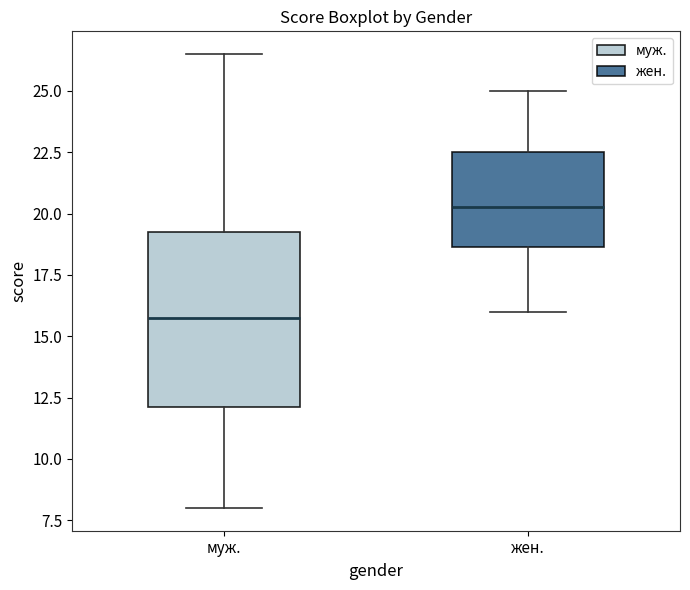

Which box has the highest median line?

жен.